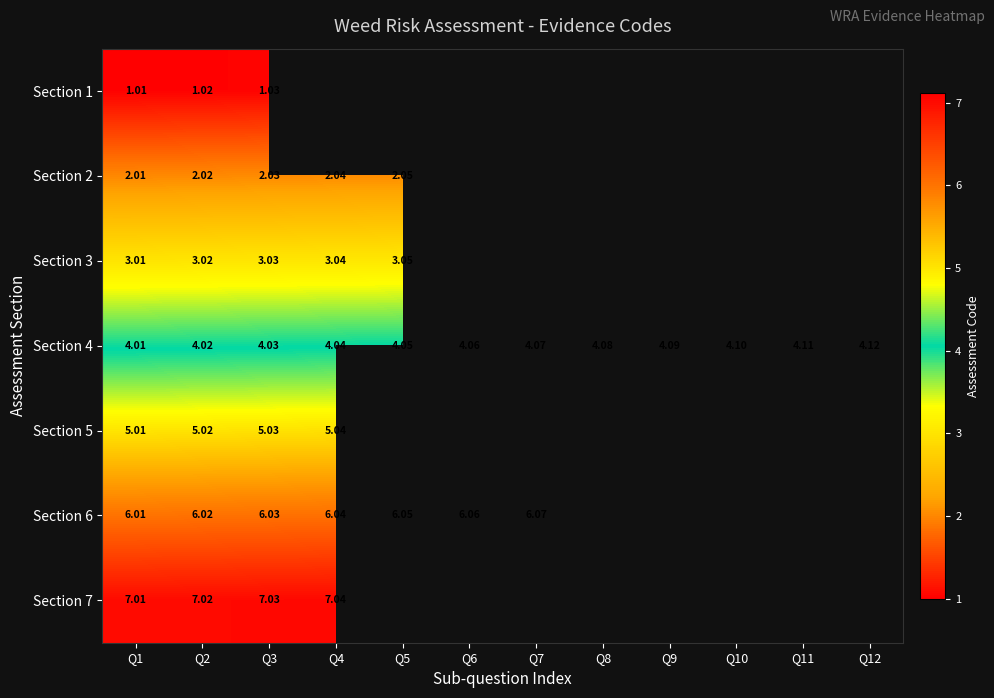

At how many categories does at least one series exceed 6?

7